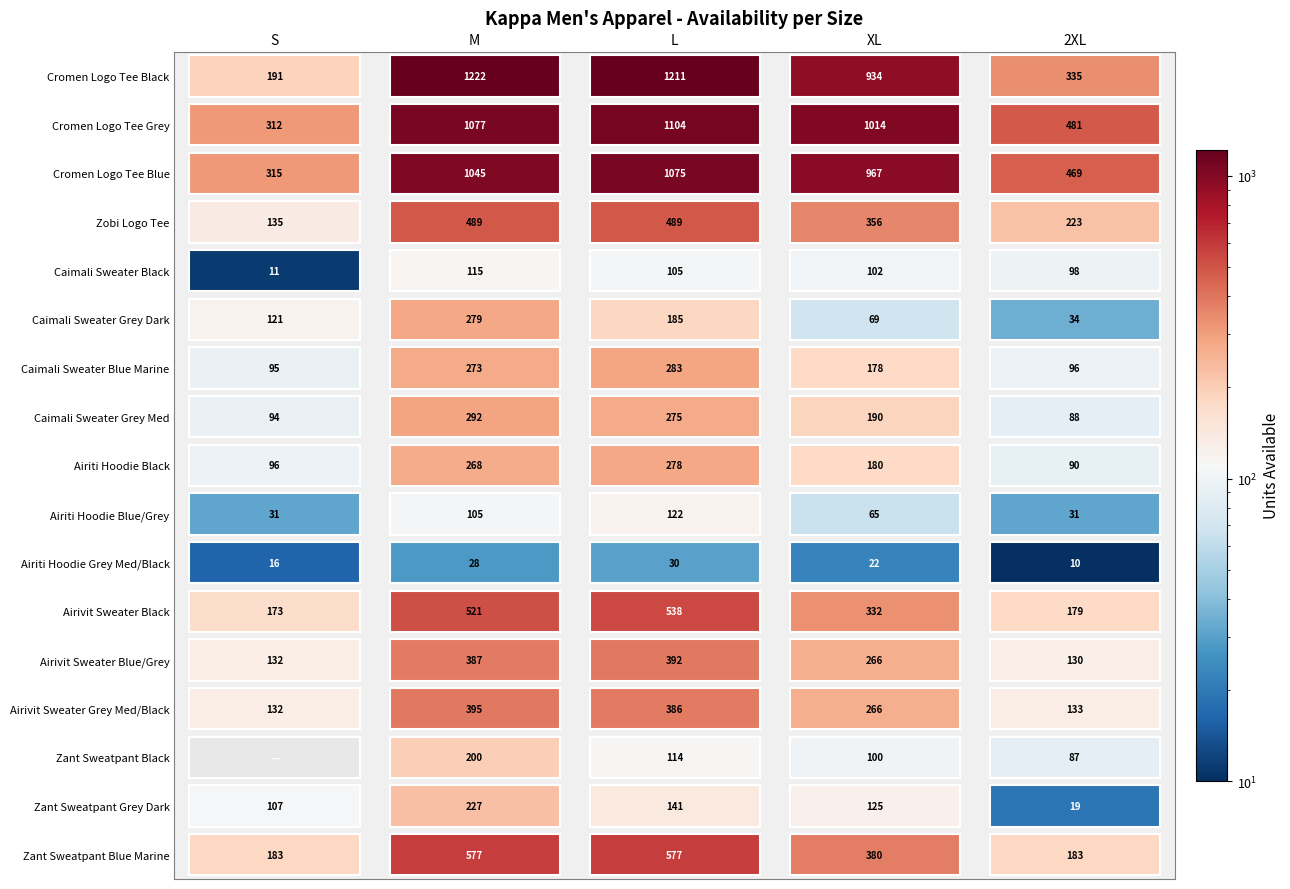

How many categories are shown in the chart?

5